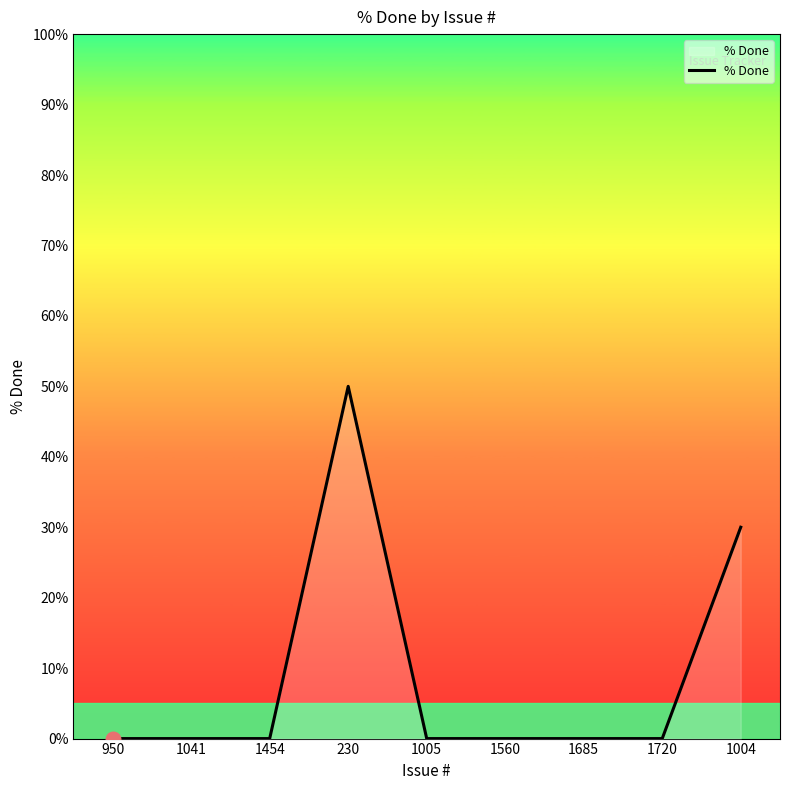

Between 230 and 950, which is larger?

230